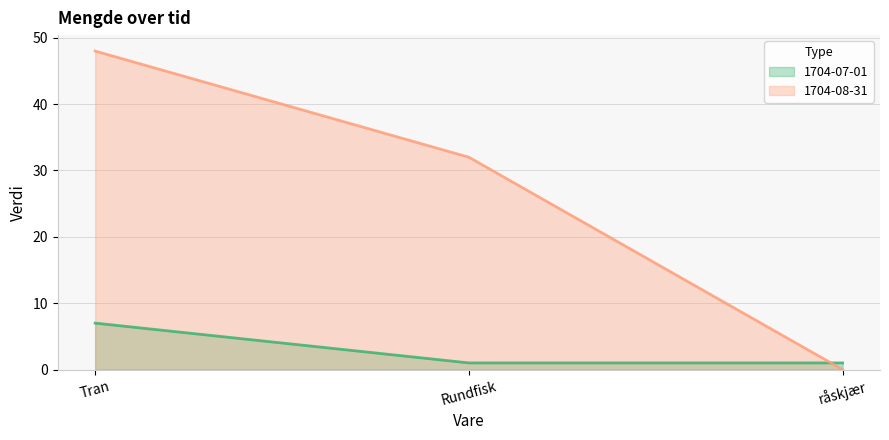

The value of 1704-07-01 at Tran is 1. True or false?

False